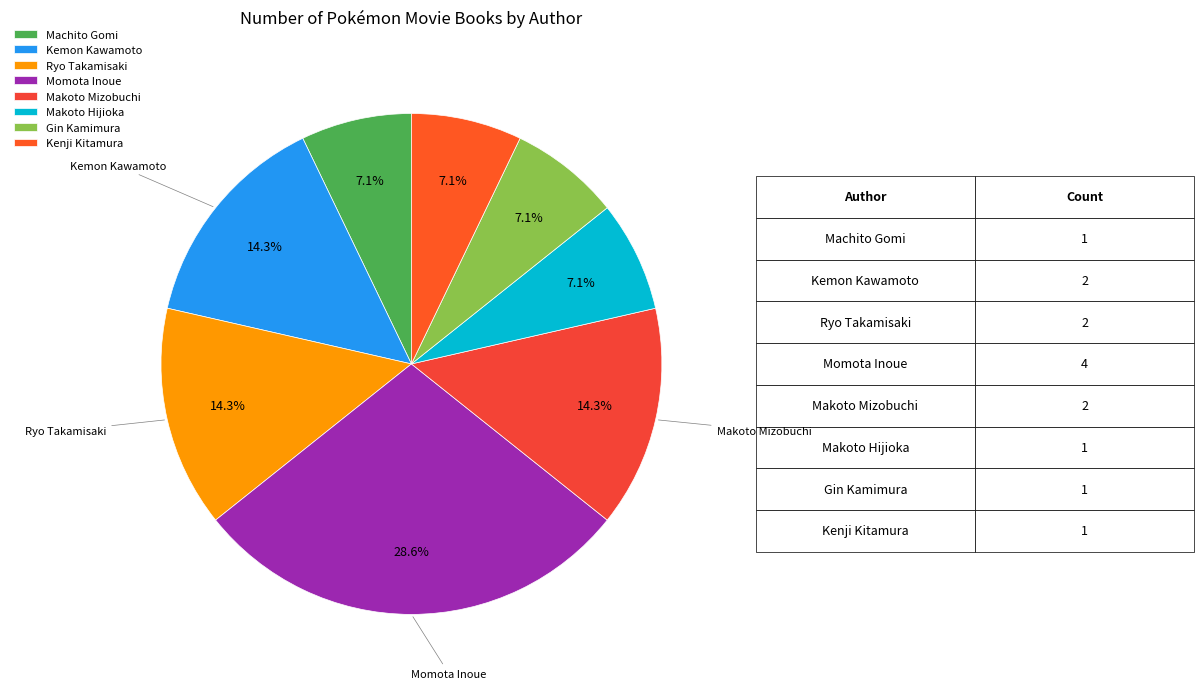

Which slice is the largest?

Momota Inoue